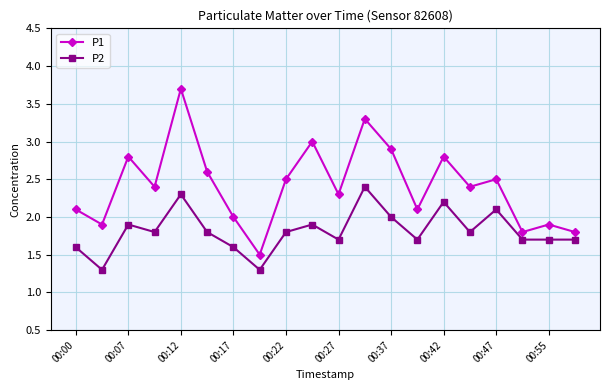

True or false: P2 and P1 cross at least once.

False